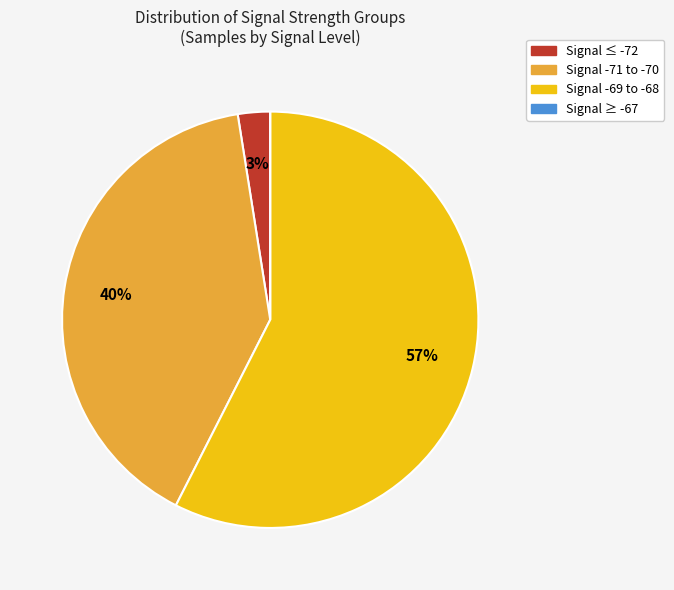

Do Signal -71 to -70 and Signal ≤ -72 together represent more than half of the pie?

No